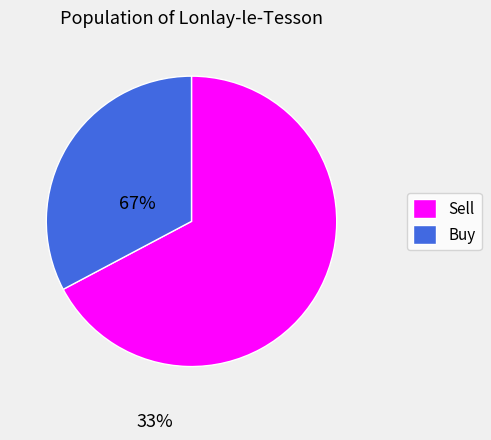

What is the ratio of the value at Buy to the value at Sell?

0.5